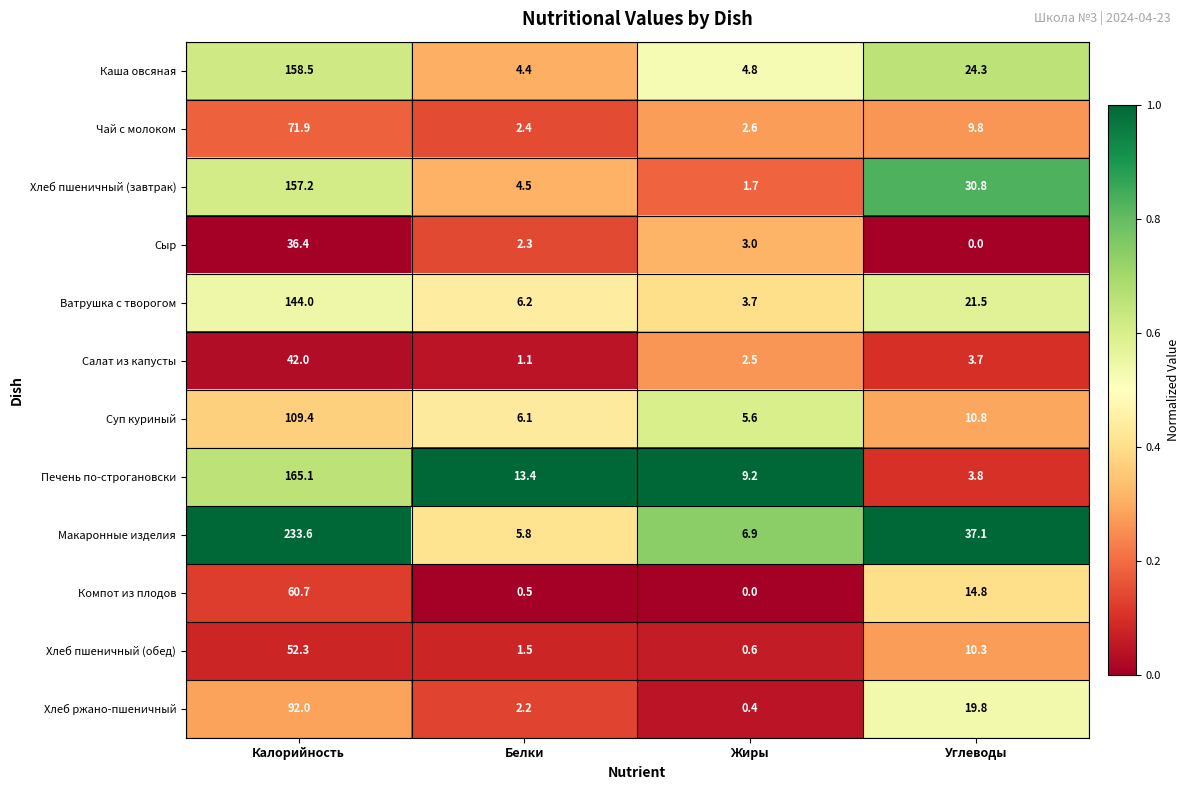

What is the minimum value for Ватрушка с творогом?

3.7